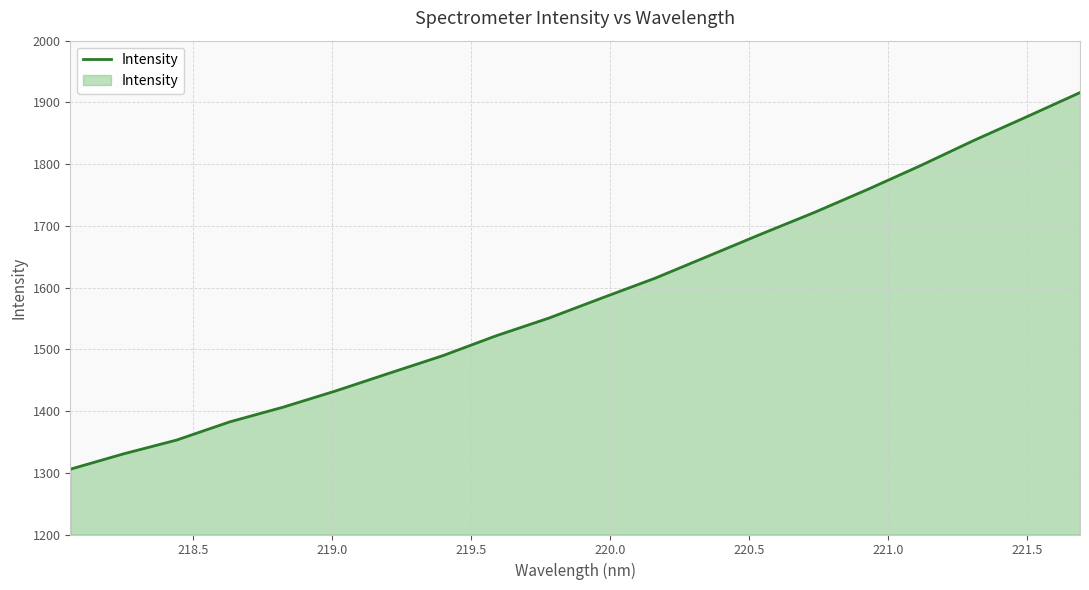

What is the greatest value displayed?

1915.9